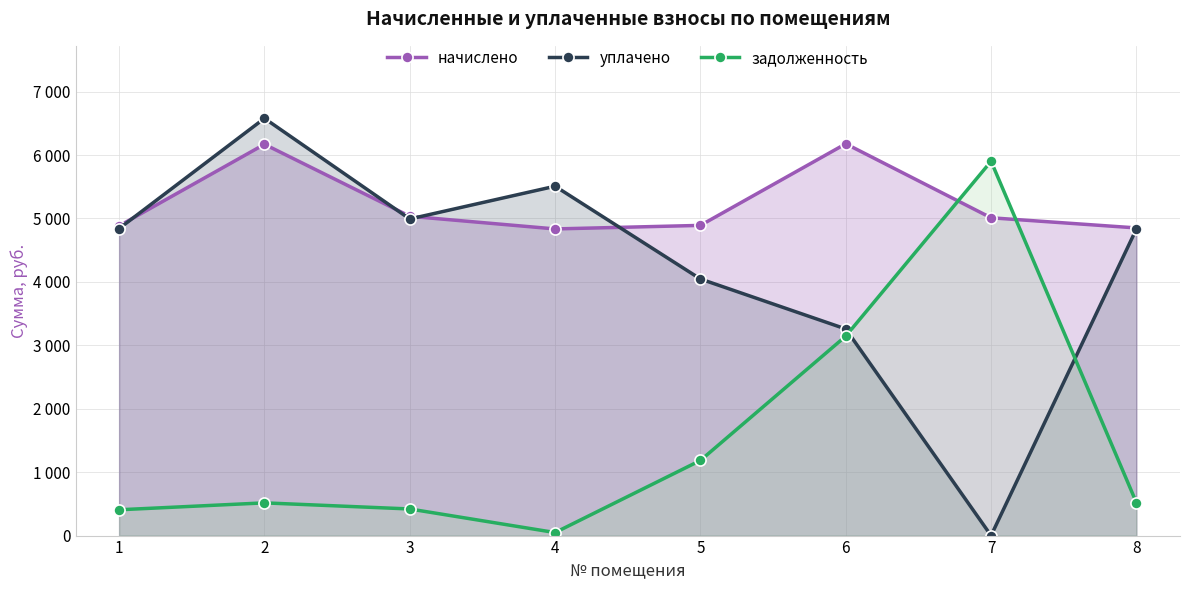

Is the value of уплачено at 8 greater than the value of начислено at 8?

No